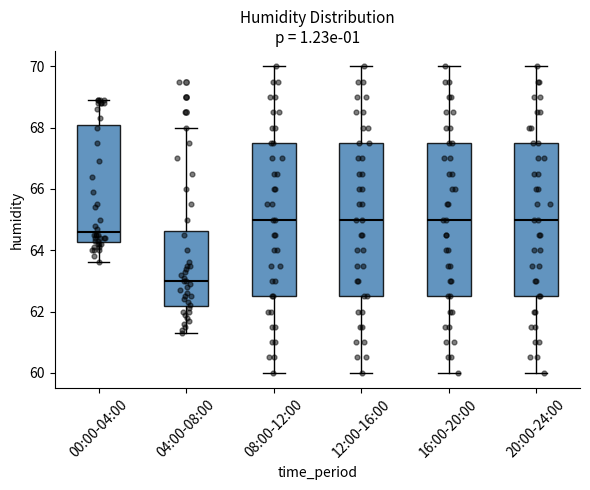

Reading left to right, transcribe this box plot: for each box, give where its median line is, the range the box spans, and where its two whiskers end, as read against the y-axis. The values are not printed on the chart, so give them approximately, as read against the axis.

00:00-04:00: median 64.6, box 64.2 to 68.0, whiskers 63.6 to 69.0
04:00-08:00: median 63.0, box 62.2 to 64.6, whiskers 61.4 to 68.0
08:00-12:00: median 65.0, box 62.6 to 67.6, whiskers 60.0 to 70.0
12:00-16:00: median 65.0, box 62.6 to 67.6, whiskers 60.0 to 70.0
16:00-20:00: median 65.0, box 62.6 to 67.6, whiskers 60.0 to 70.0
20:00-24:00: median 65.0, box 62.6 to 67.6, whiskers 60.0 to 70.0